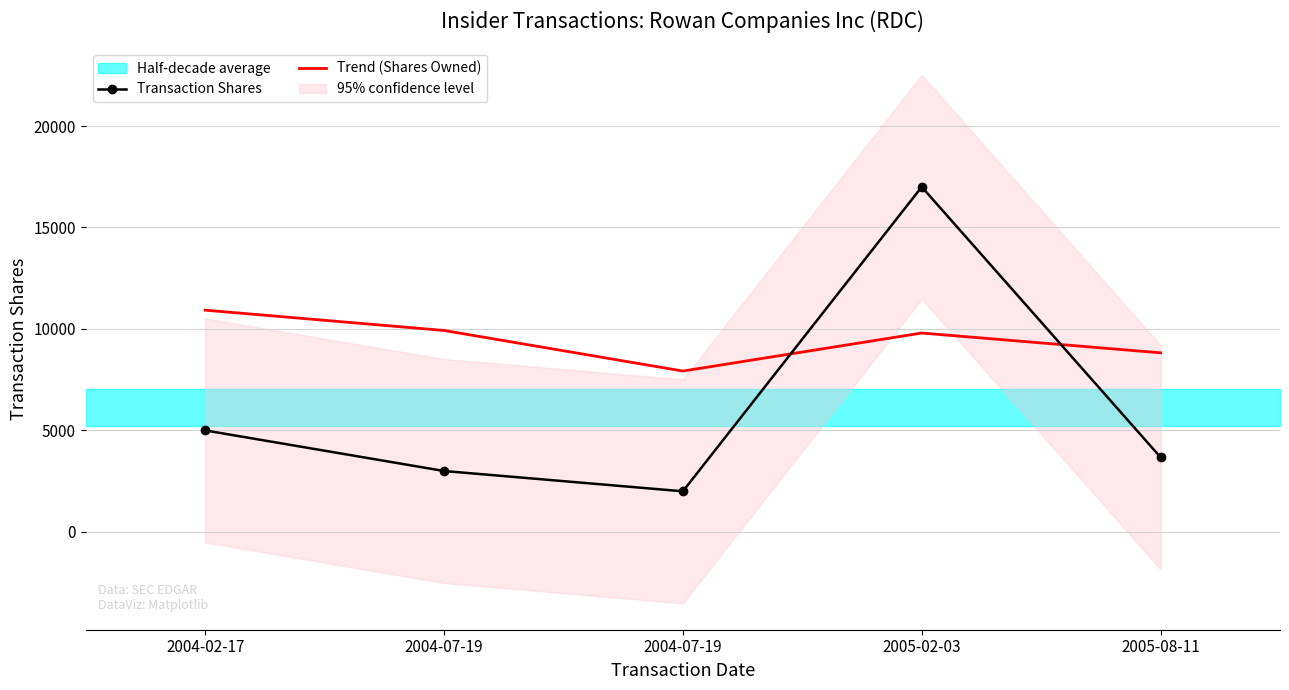

The Trend (Shares Owned) series shows 9925 at 2004-07-19. True or false?

True